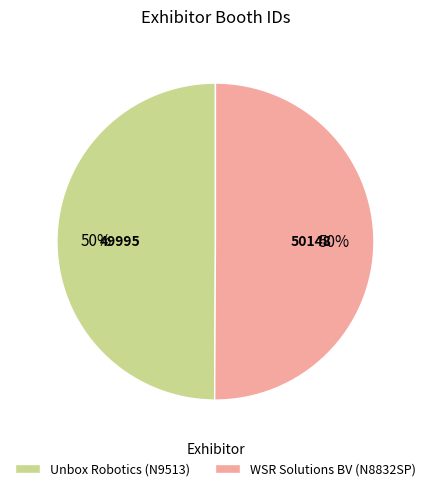

How many segments does this pie chart have?

2